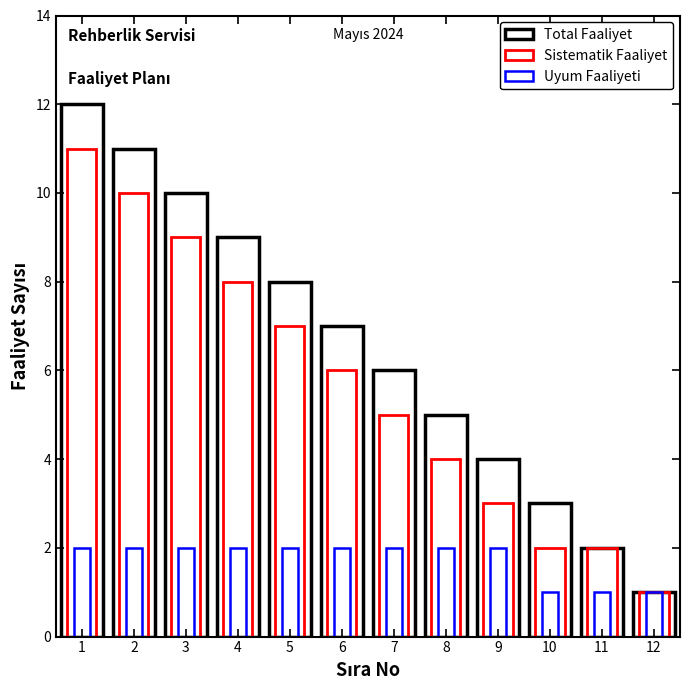

Which series has the largest total across all categories?

Total